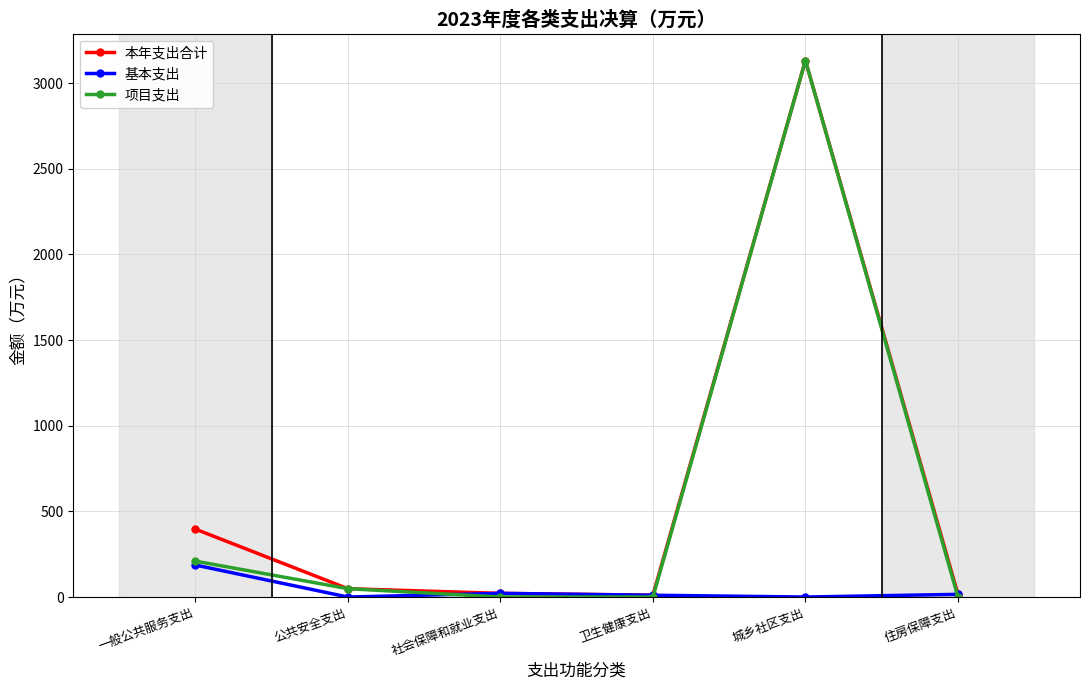

What is the label of the 5th point from the right?

公共安全支出